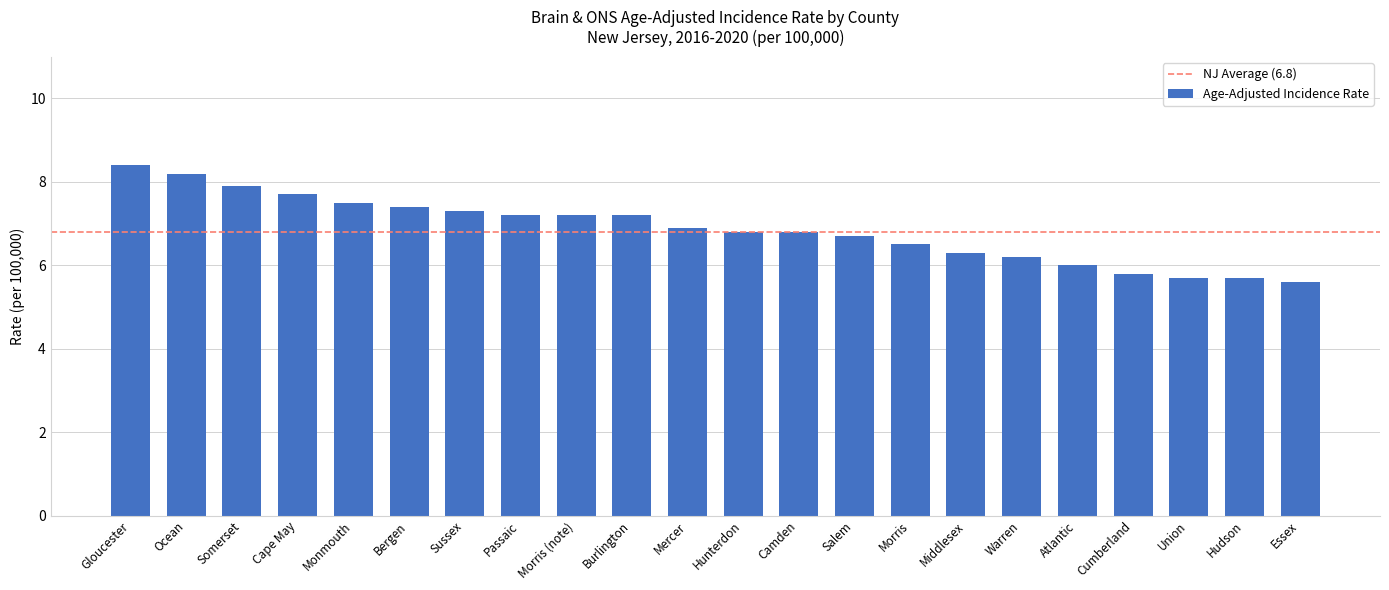

What is the smallest value displayed?

5.6